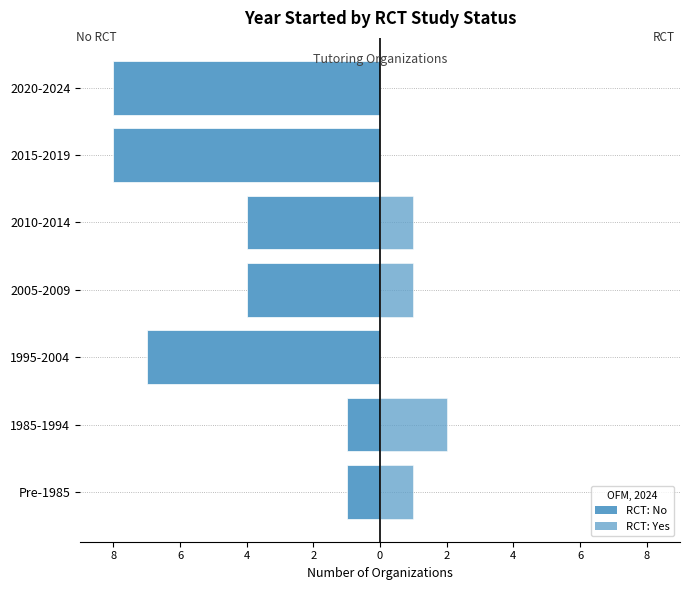

What is the difference between the maximum and second lowest values in the RCT: No series?

7